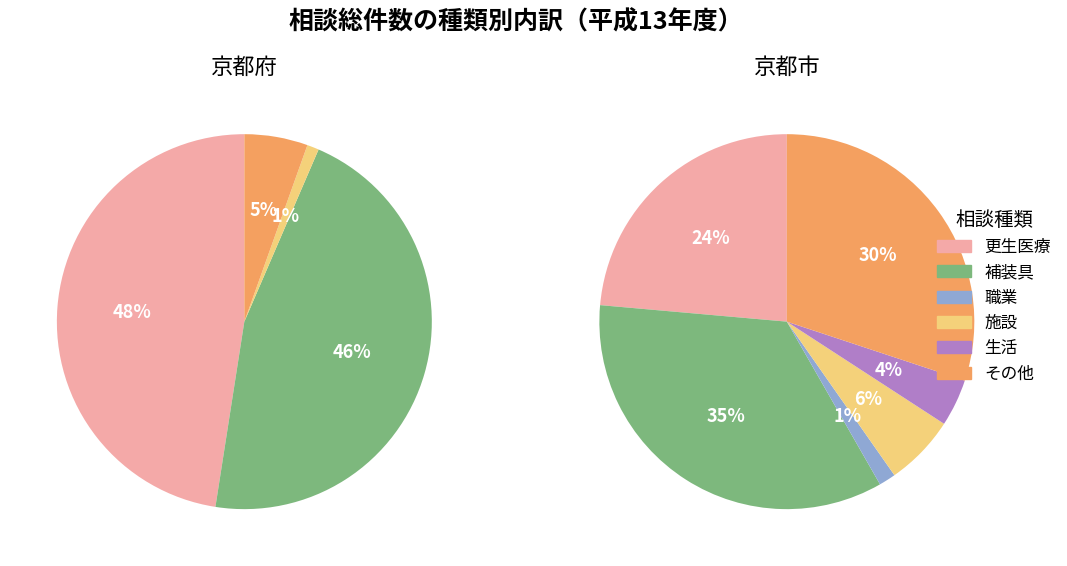

What is the largest slice in the pie chart?

補装具